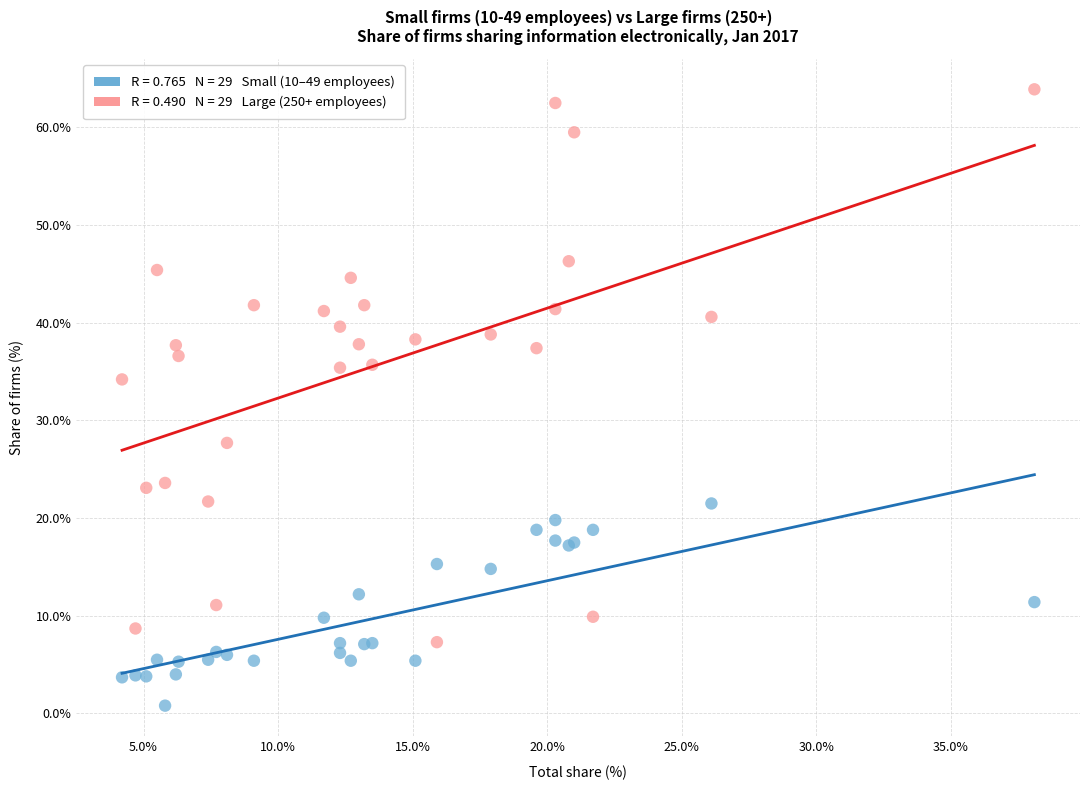

Across all series, what Y value is closest to 32?

34.2